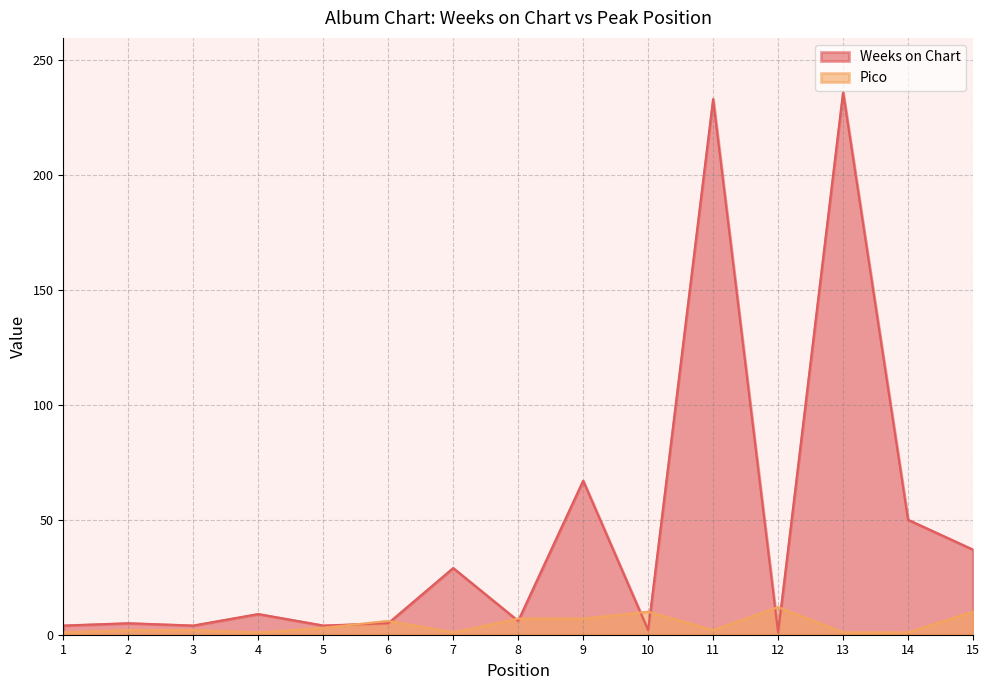

In Pico, how many points are higher than both neighbors (excluding endpoints)?

3